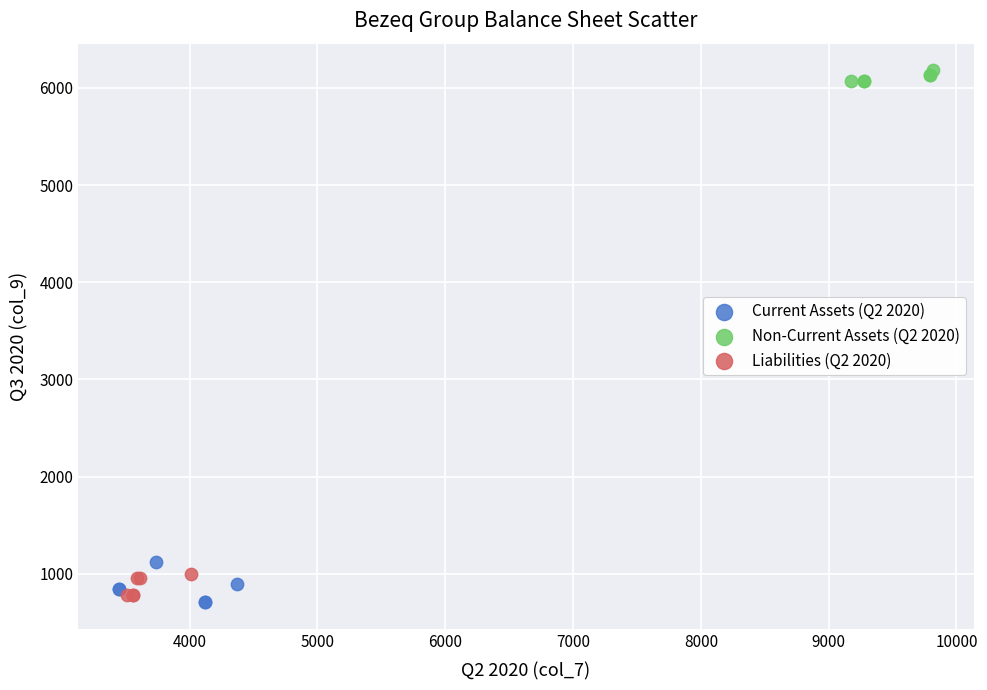

Which series reaches the maximum Y coordinate?

Non-Current Assets (Q2 2020)